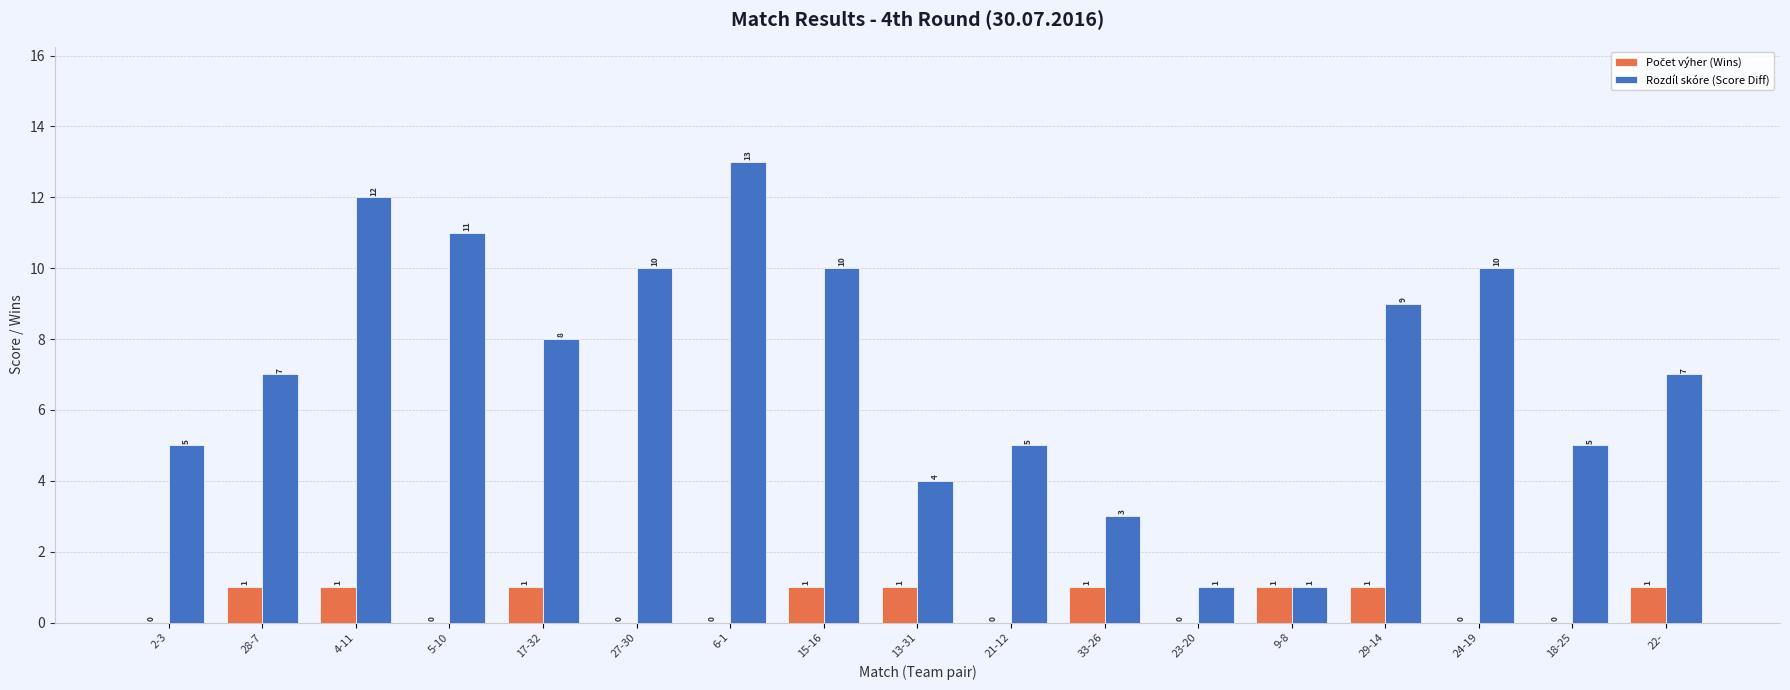

What is the highest value of the Rozdíl skóre (Score Diff) series?

13